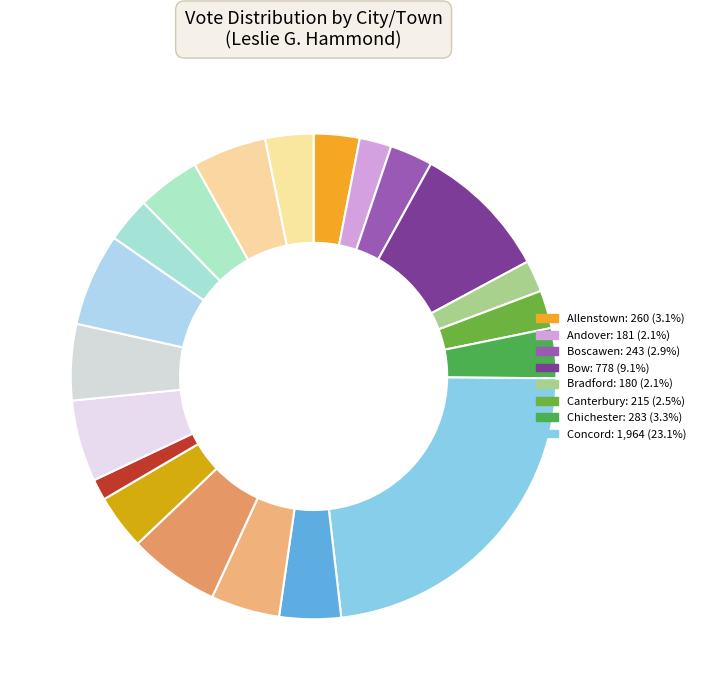

How many slices are in this pie chart?

20